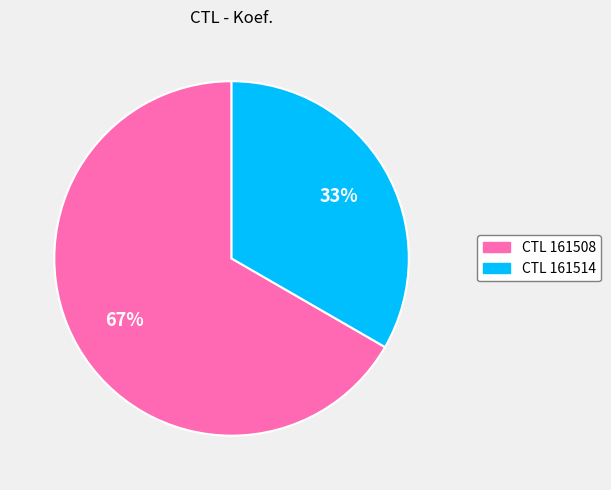

To the nearest percent, what percentage of the pie is CTL 161508?

67%